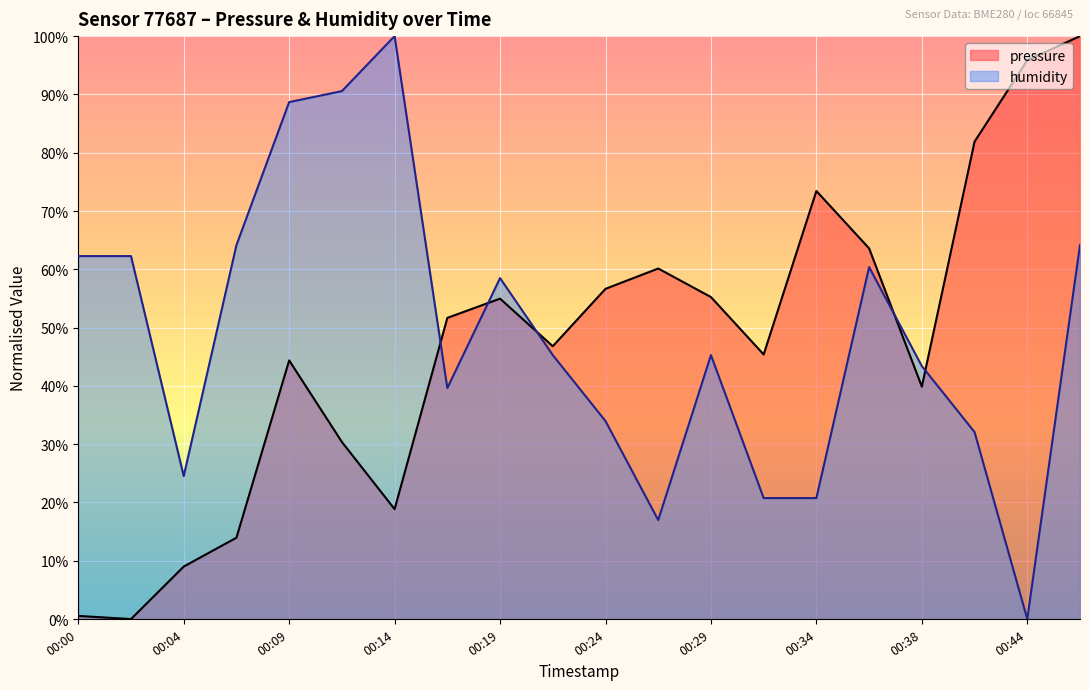

What is the spread (max minus min) of values at 00:02?

62.3